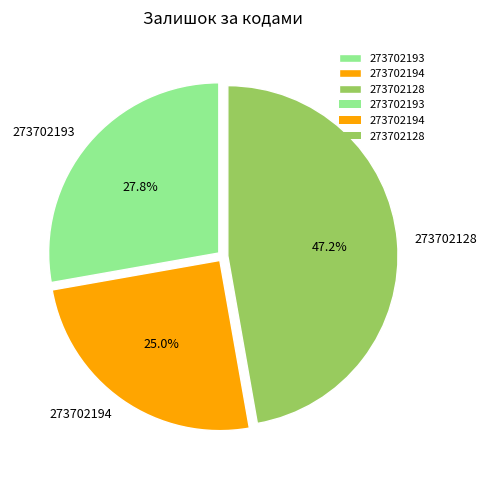

Is the sum of 273702194 and 273702193 greater than half?

Yes